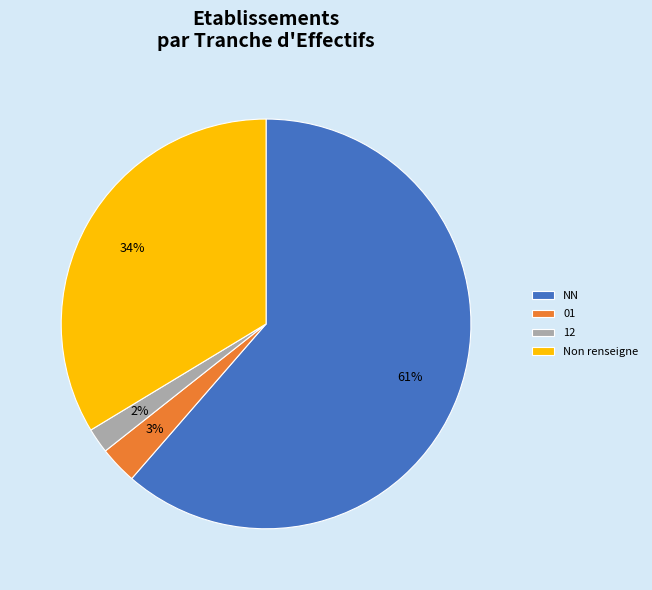

How many segments does this pie chart have?

4